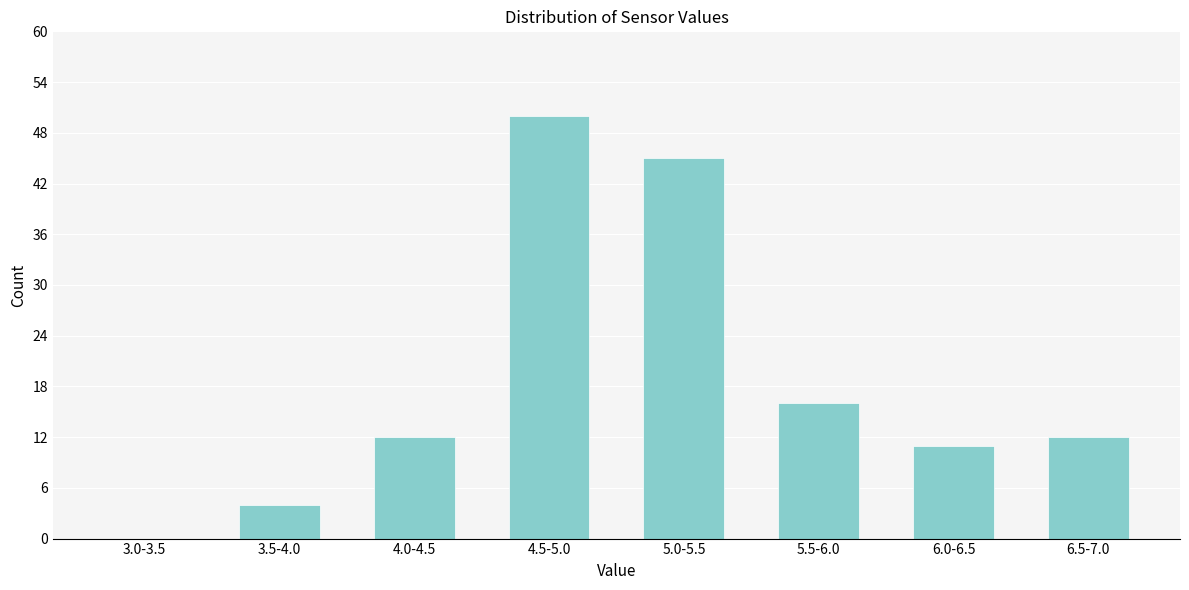

Reading left to right, extract all data points from this chart.

3.0-3.5=0	3.5-4.0=4	4.0-4.5=12	4.5-5.0=50	5.0-5.5=45	5.5-6.0=16	6.0-6.5=11	6.5-7.0=12